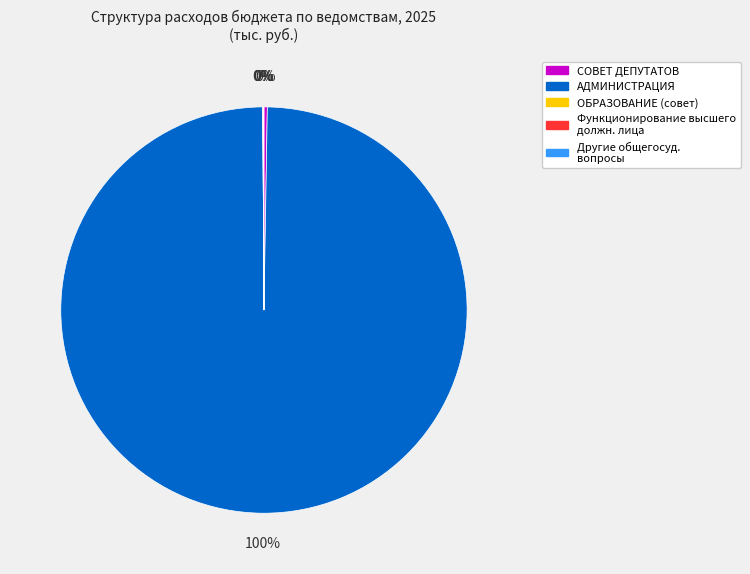

To the nearest percent, what is the average slice percentage?

20%